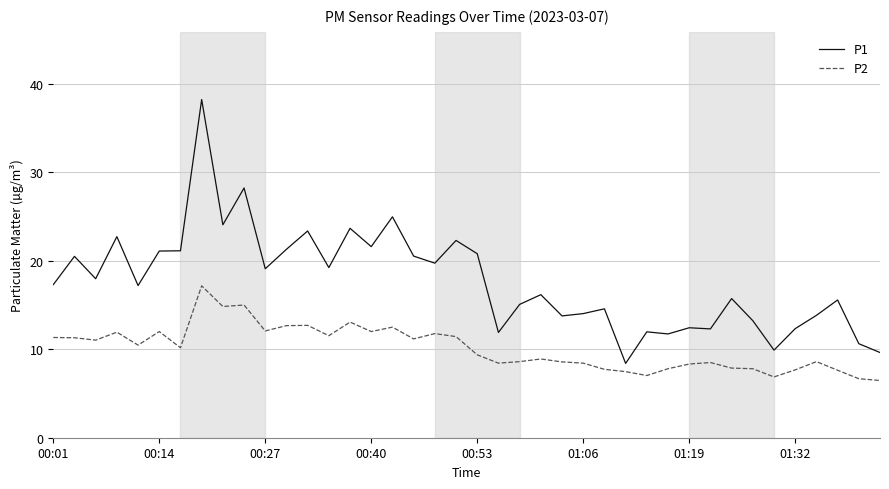

True or false: P1 and P2 intersect in this chart.

False